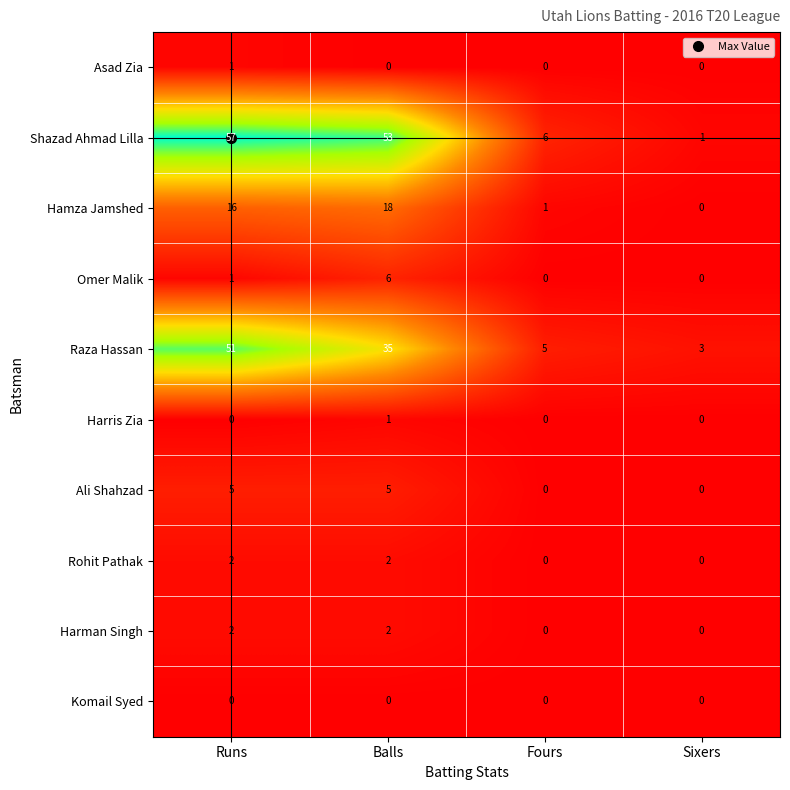

What is the maximum value shown in the chart?

57